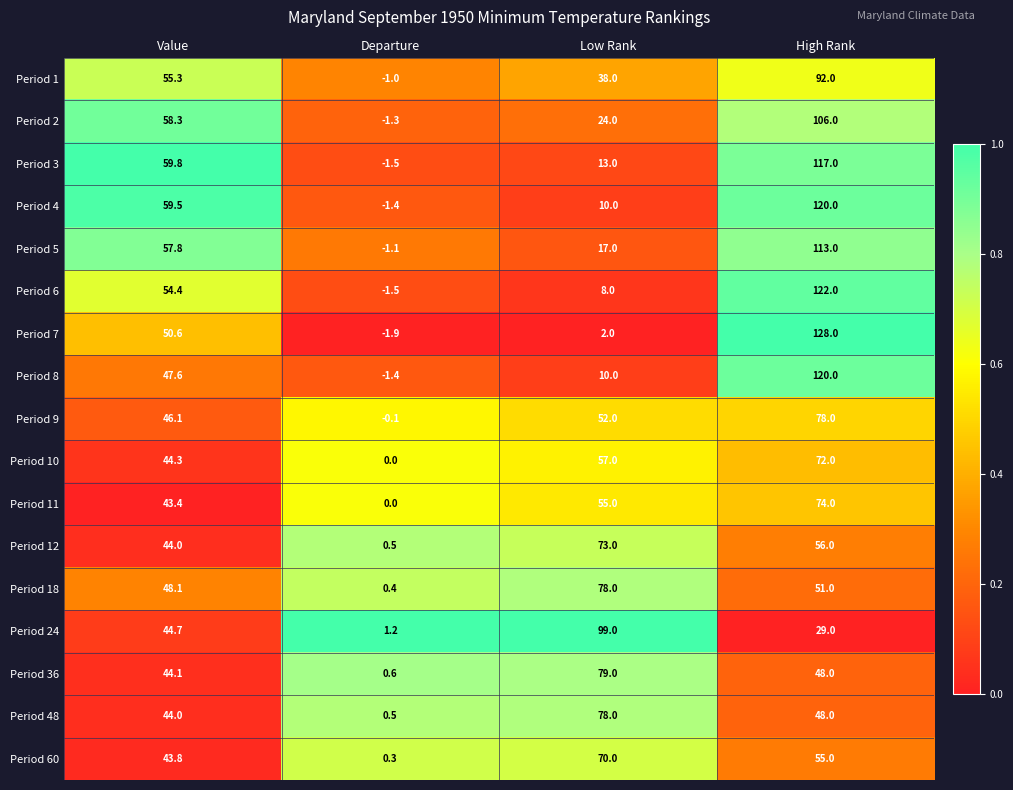

What is the maximum value shown in the chart?

128.0